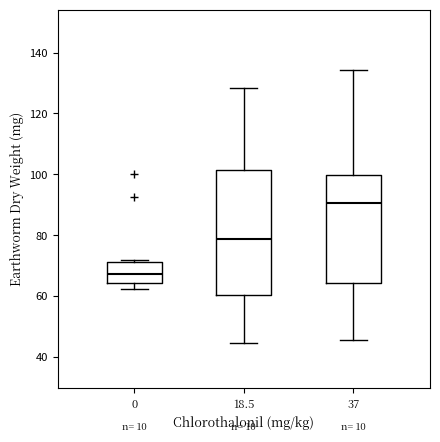

Reading left to right, transcribe this box plot: for each box, give where its median line is, the range the box spans, and where its two whiskers end, as read against the y-axis. The values are not printed on the chart, so give them approximately, as read against the axis.

0: median 68, box 64 to 72, whiskers 62 to 72
18.5: median 78, box 60 to 102, whiskers 44 to 128
37: median 90, box 64 to 100, whiskers 46 to 134